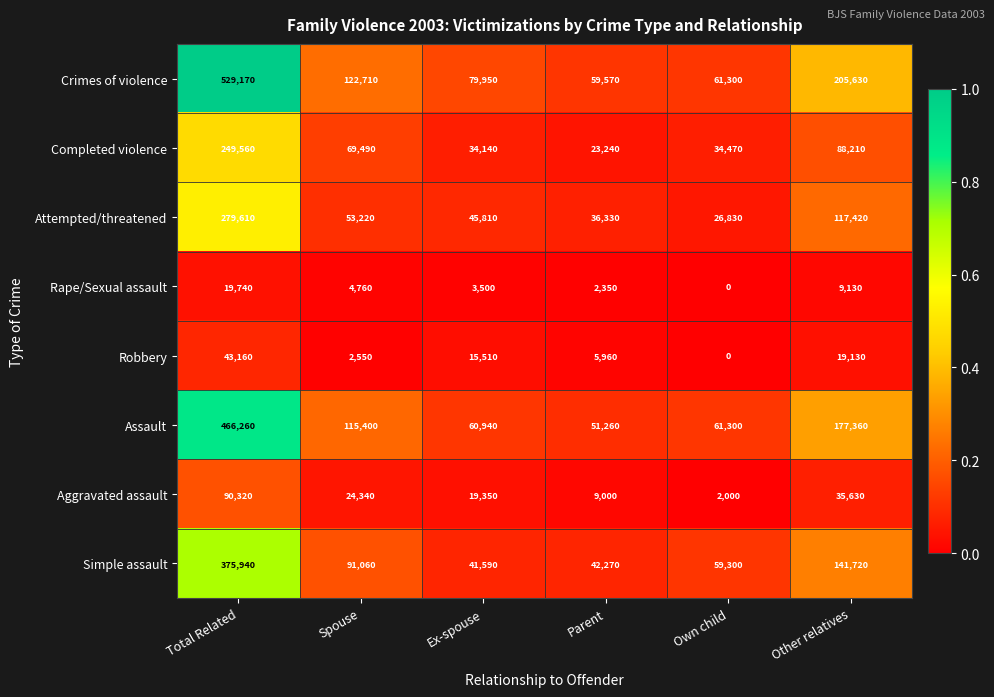

Which series changed the most between Parent and Own child?

Simple assault